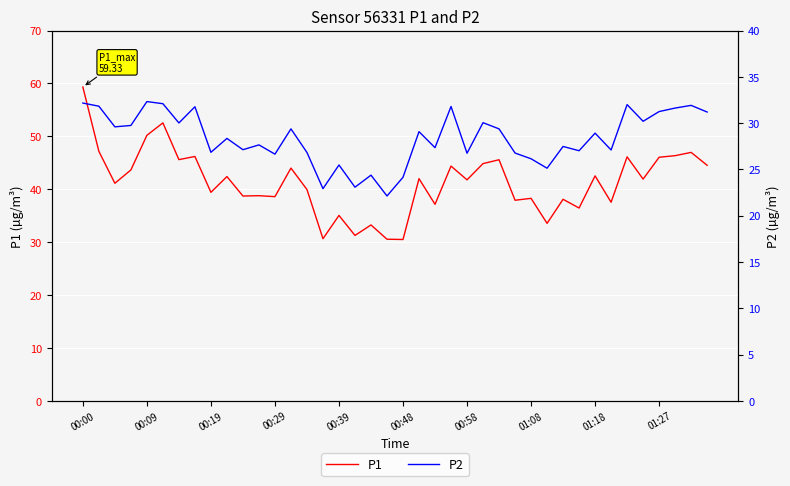

What is the minimum value for P1?

30.5